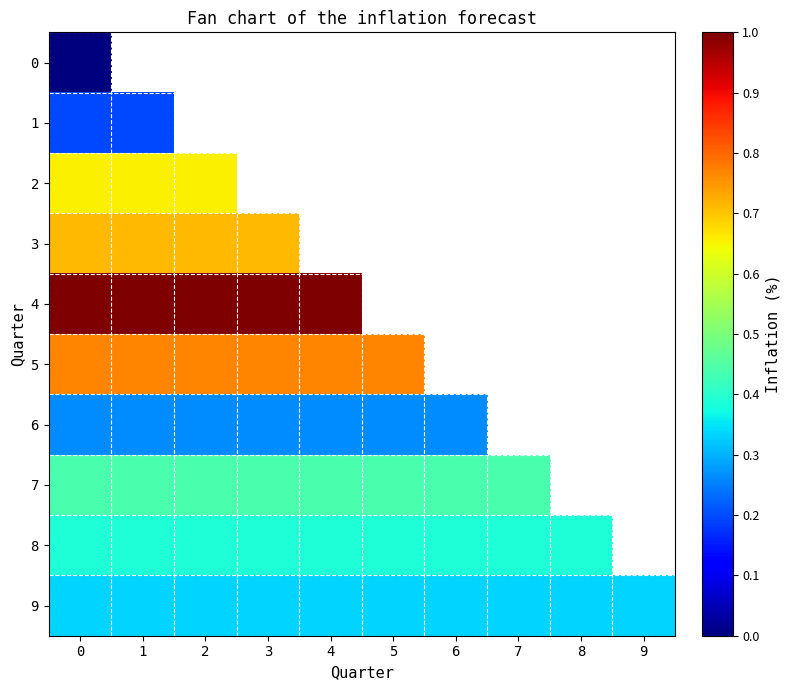

The value of 1 at 0 is 0.3. True or false?

False